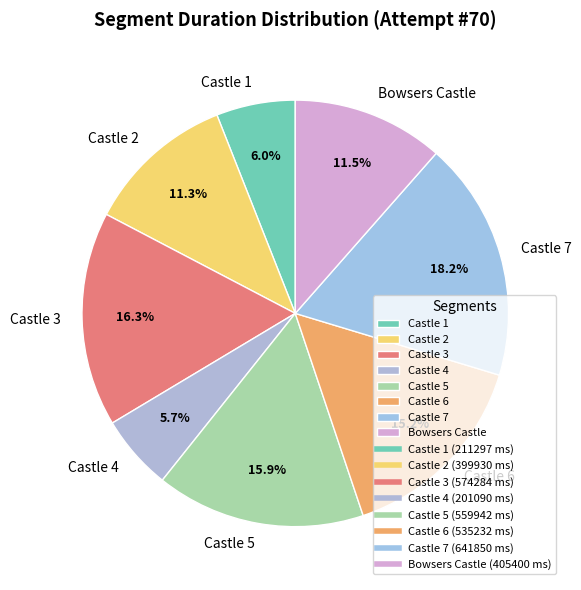

Combined, do Castle 5 and Castle 1 account for over 50%?

No